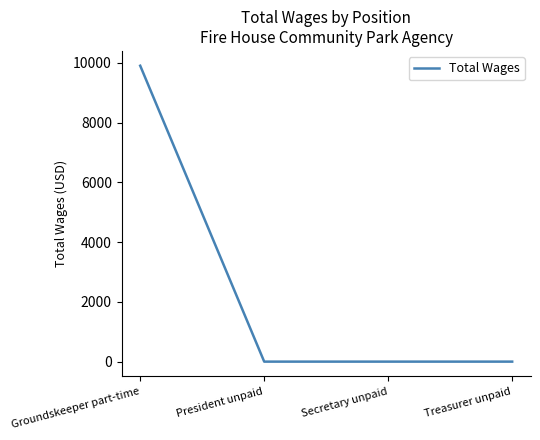

True or false: there are more than 2 points higher than both neighbors.

False